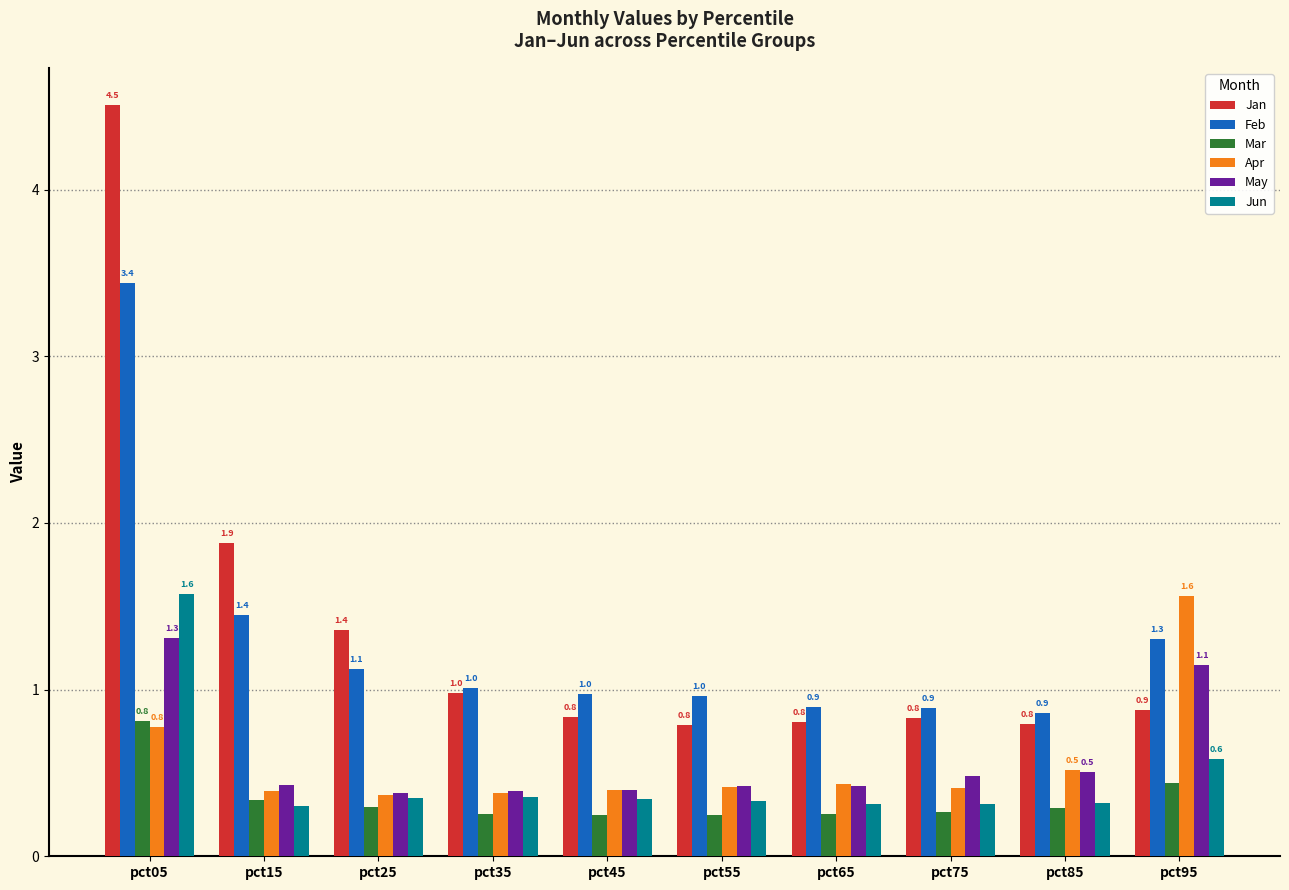

What is the total value across all series at pct35?

3.4